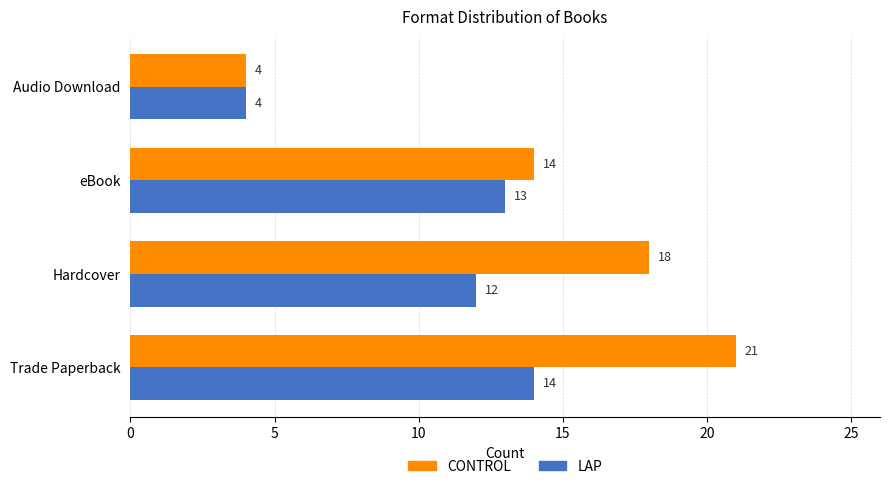

Which category has the lowest value across all series?

Audio Download